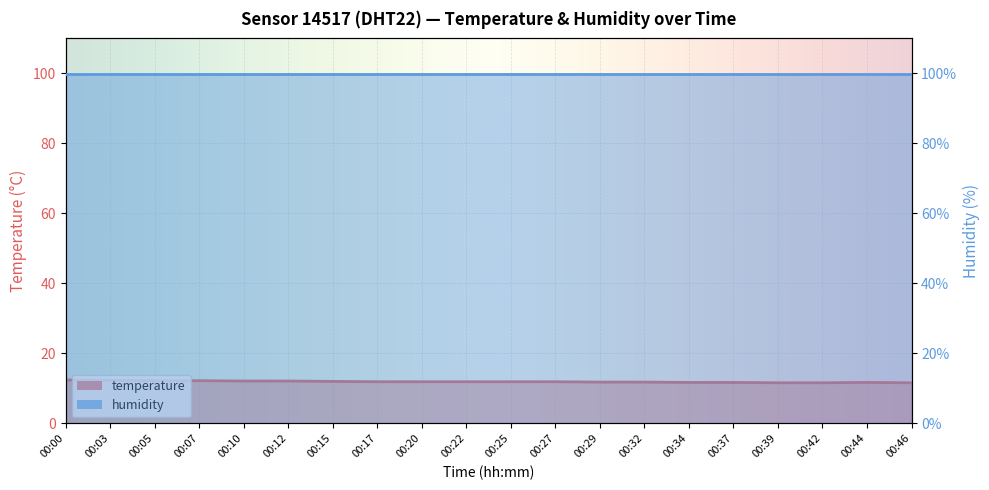

Which category has the highest value across all series?

00:00